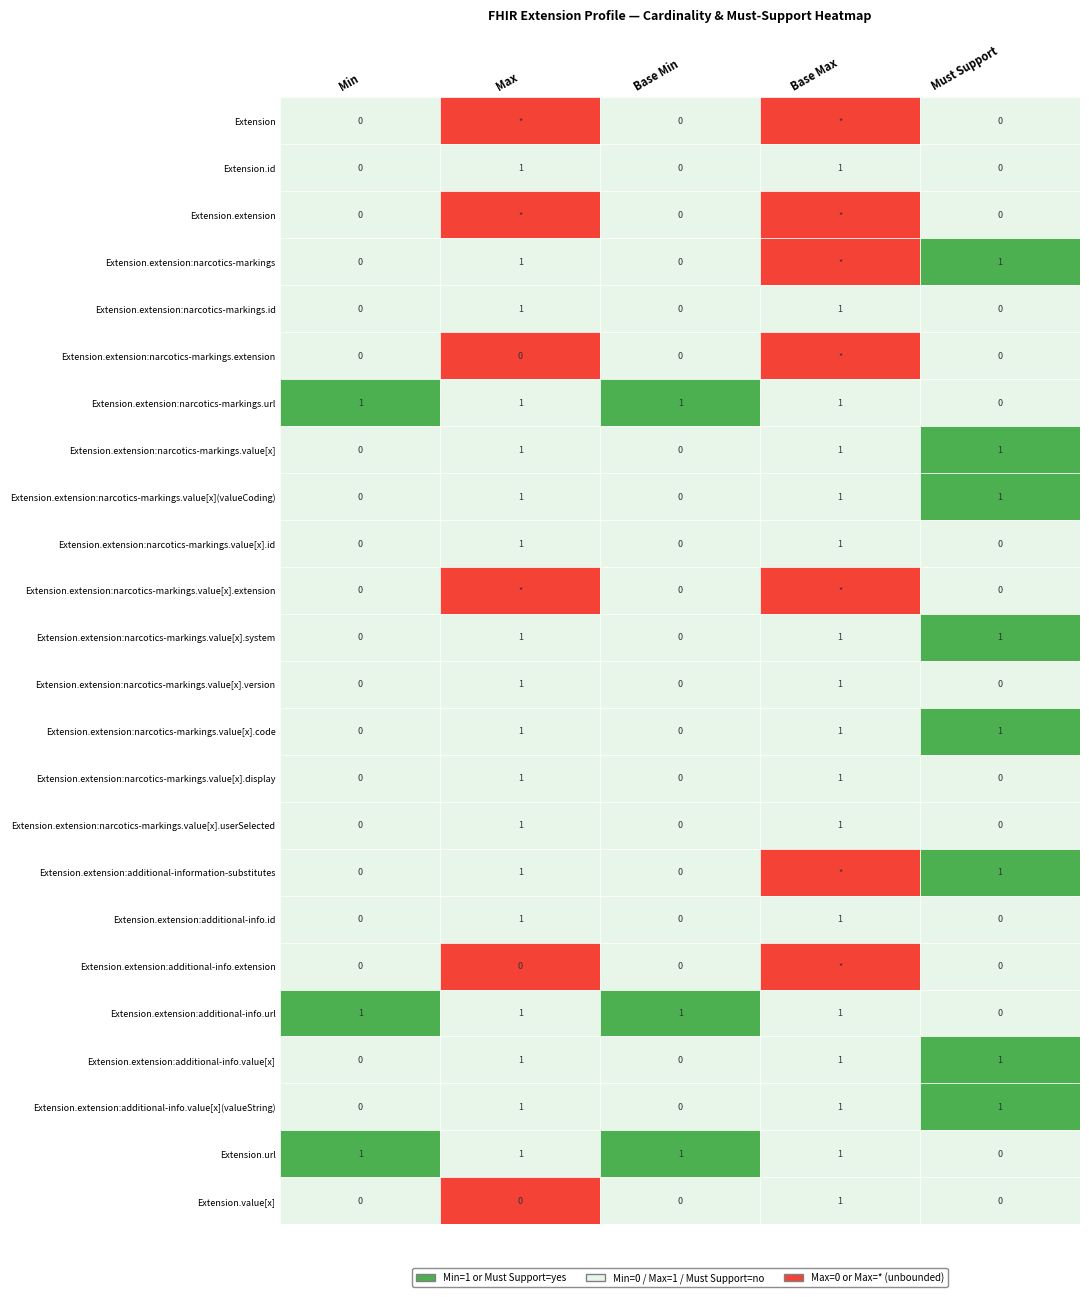

Rank the categories by Extension.value[x] value from lowest to highest.

0, 1, 2, 4, 3